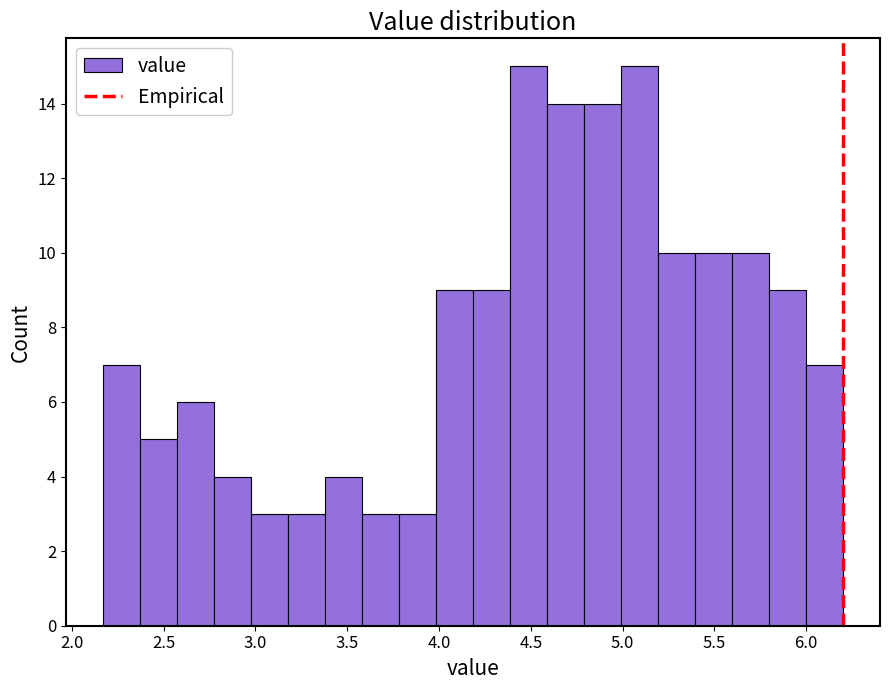

Reading left to right, list every bar in this chart as the range it spans on the x-axis followed by its height. Neither the bar edges nor the heights are printed on the chart, so give them approximately, as read against the axes.

2.15 to 2.35: 7
2.35 to 2.55: 5
2.55 to 2.75: 6
2.75 to 3.00: 4
3.00 to 3.20: 3
3.20 to 3.40: 3
3.40 to 3.60: 4
3.60 to 3.80: 3
3.80 to 4.00: 3
4.00 to 4.20: 9
4.20 to 4.40: 9
4.40 to 4.60: 15
4.60 to 4.80: 14
4.80 to 5.00: 14
5.00 to 5.20: 15
5.20 to 5.40: 10
5.40 to 5.60: 10
5.60 to 5.80: 10
5.80 to 6.00: 9
6.00 to 6.20: 7